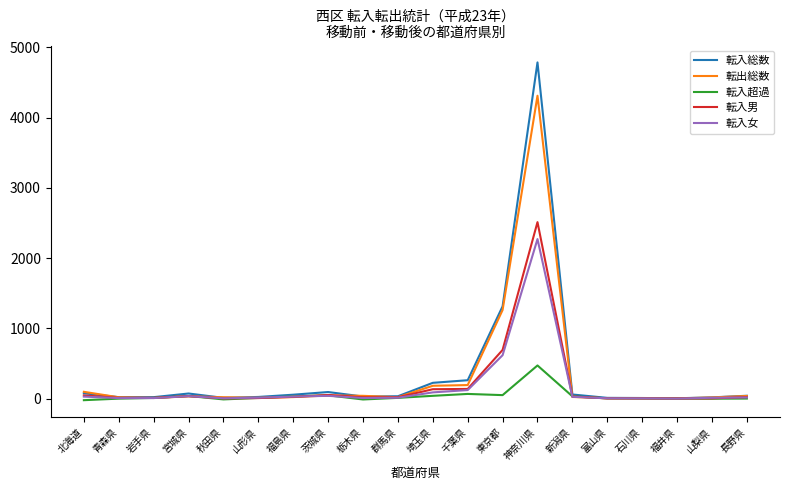

Is the value of 転入総数 at 北海道 greater than the value of 転出総数 at 神奈川県?

No